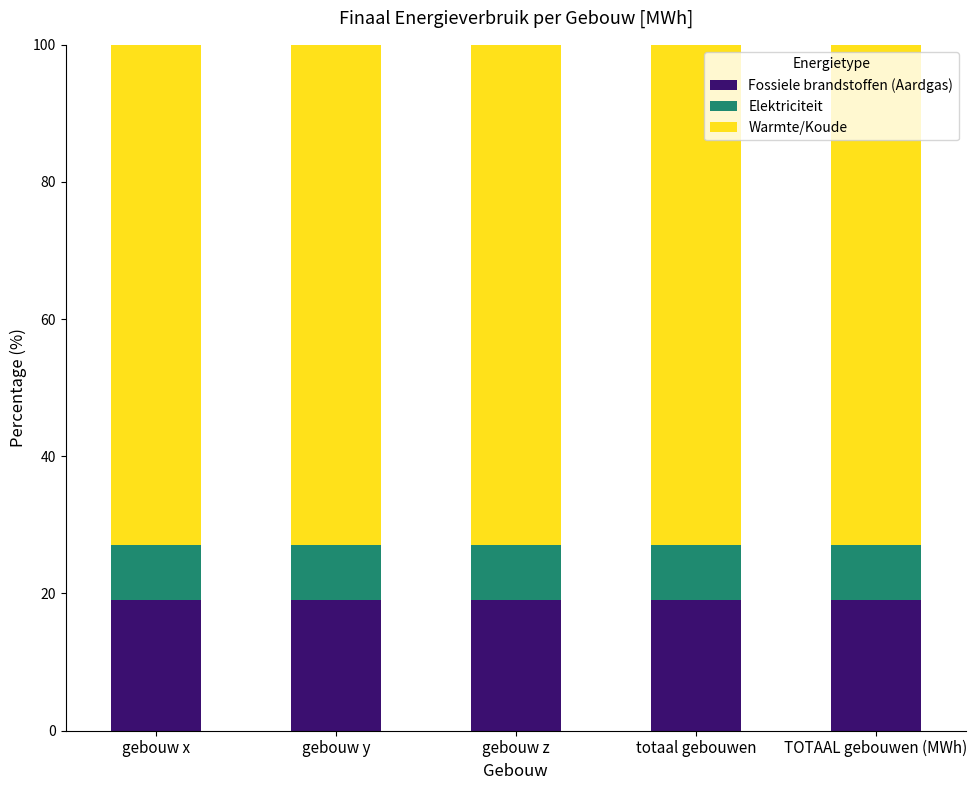

How many bars are there in total?

5